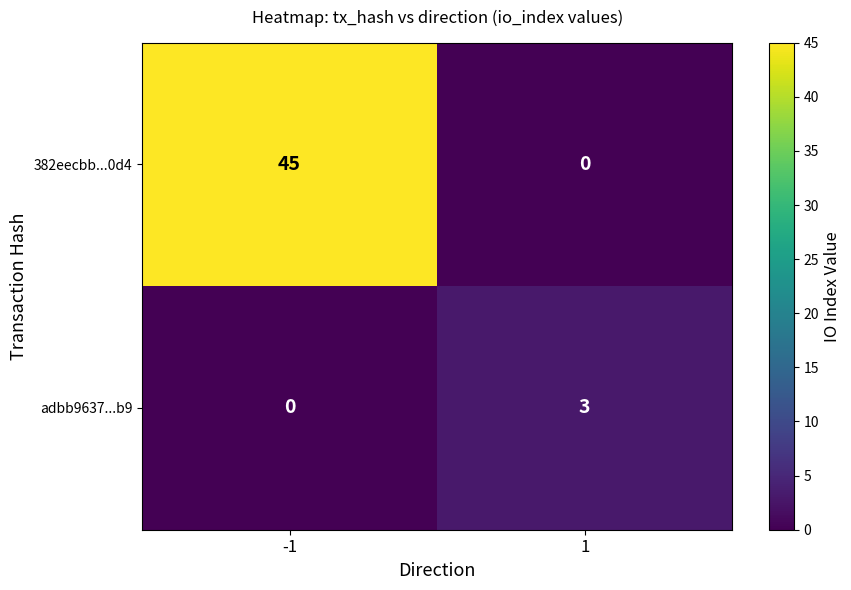

What is the maximum value shown in the chart?

45